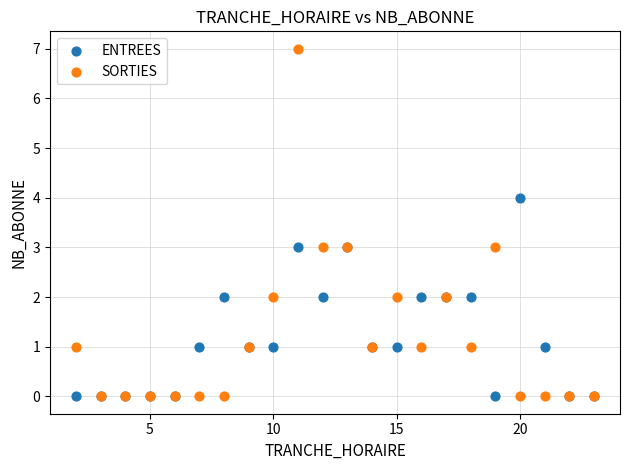

What are all the series names shown in the legend?

ENTREES, SORTIES